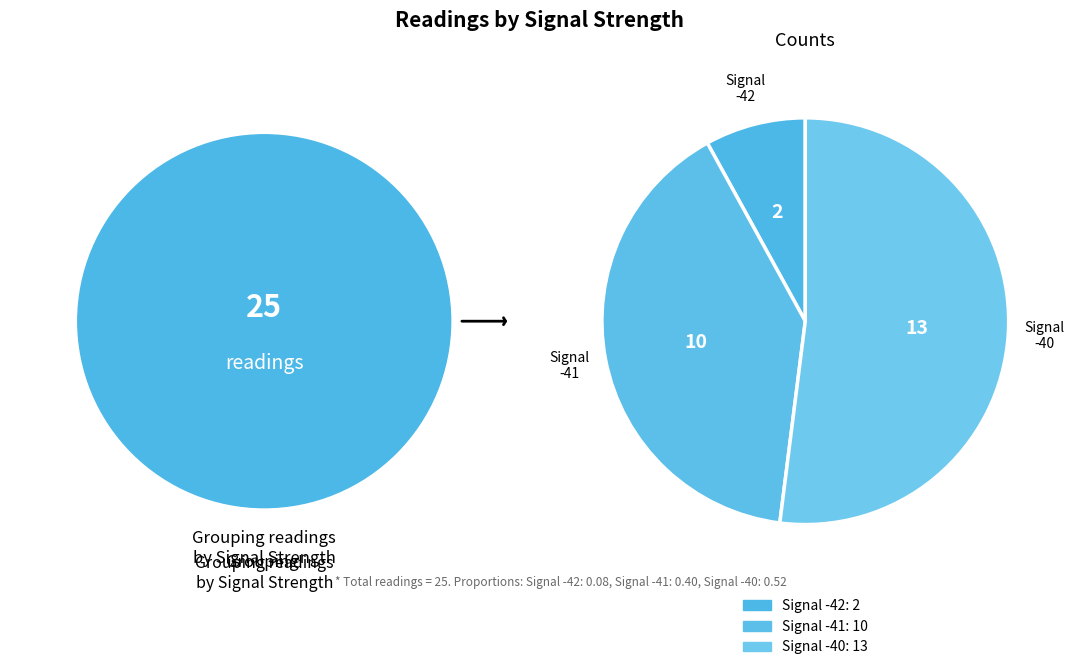

How many segments does this pie chart have?

3